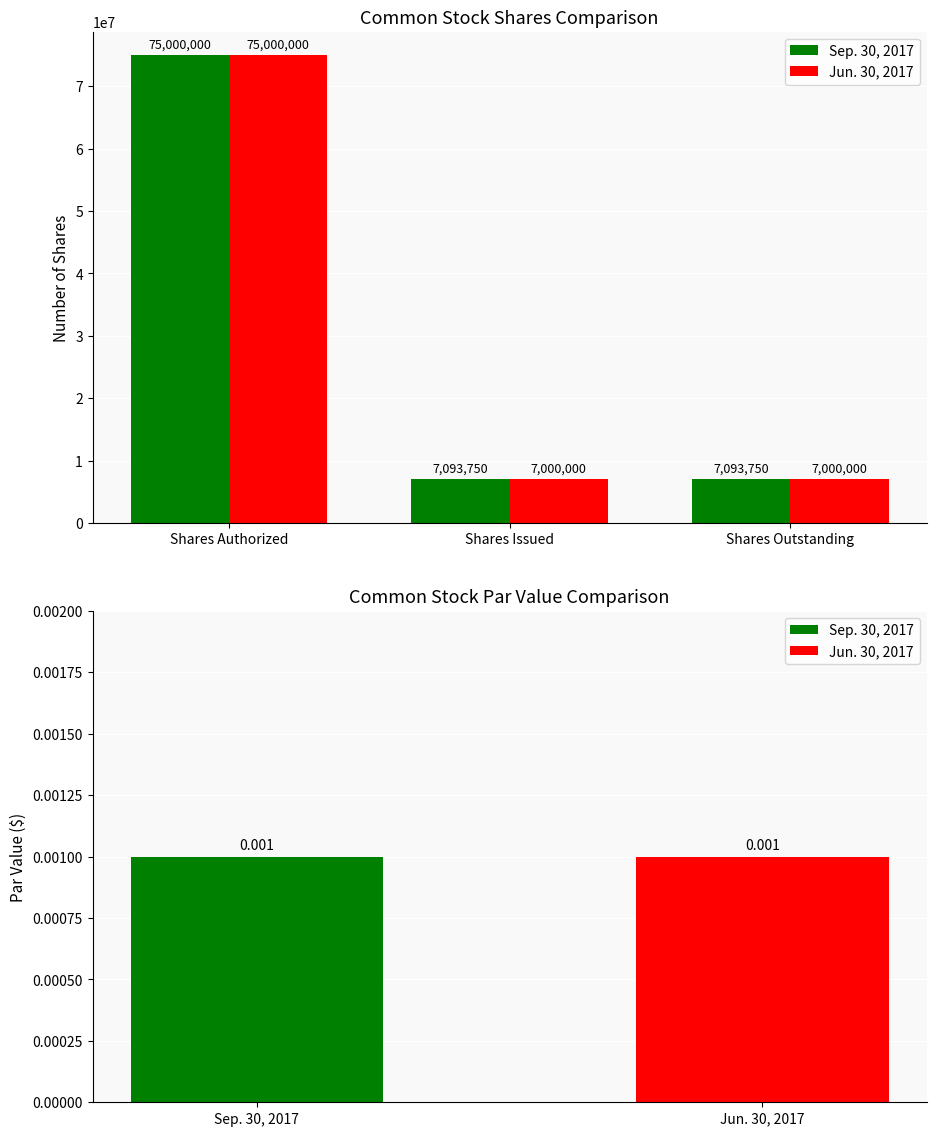

What is the value of the Sep. 30, 2017 bar at the 2nd from the left?

7093750